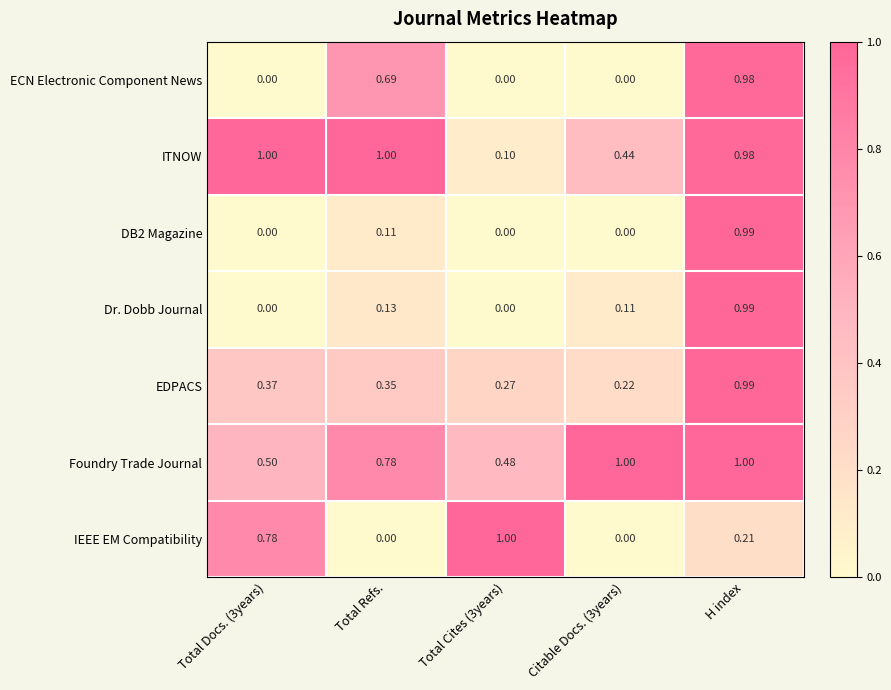

How many data points does each series have?

5